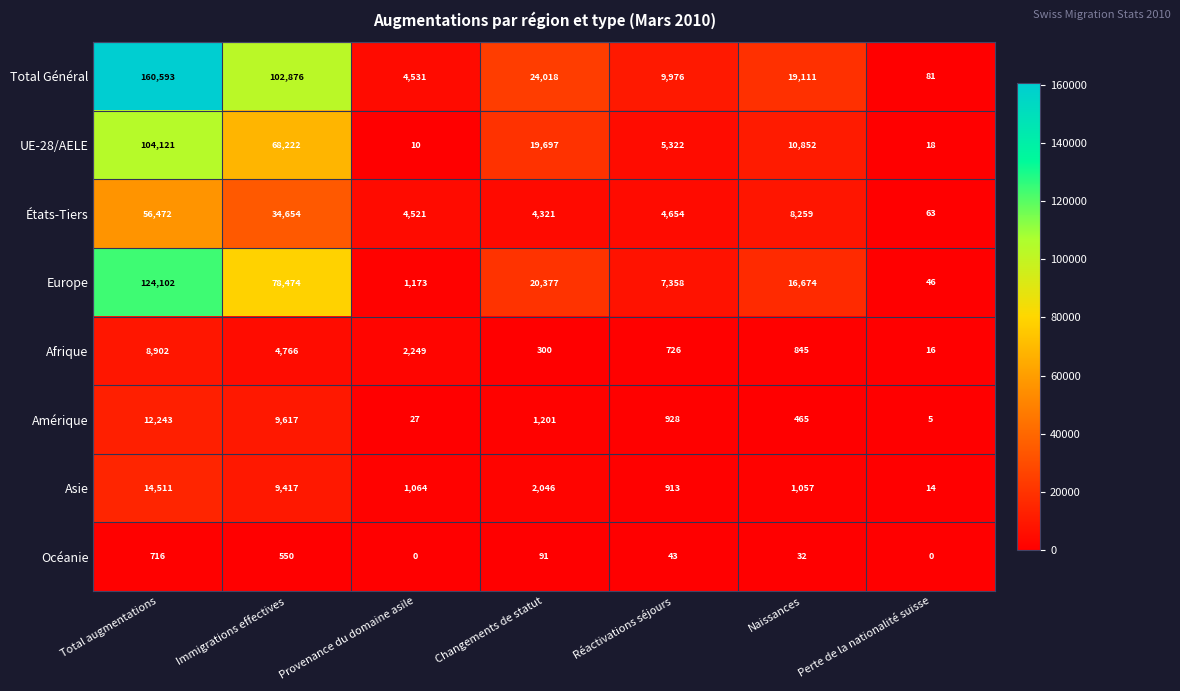

Which series has the largest total across all categories?

Total Général